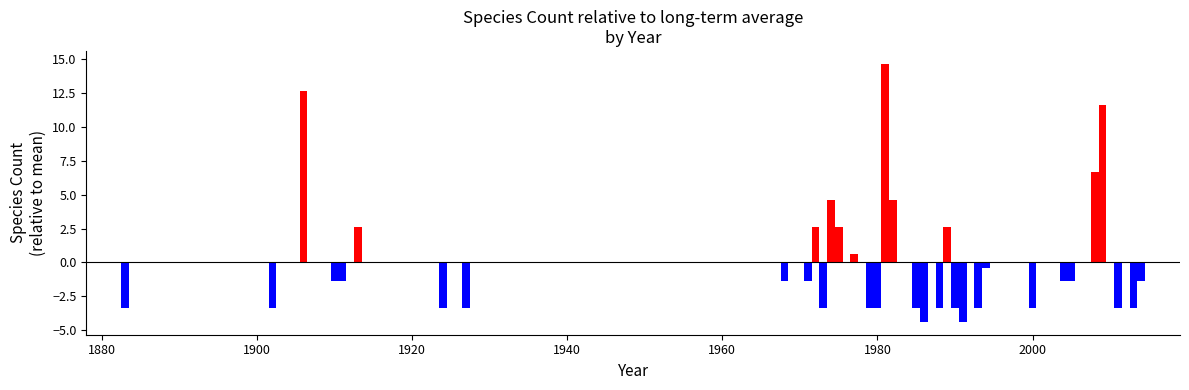

What is the smallest value displayed?

-4.4